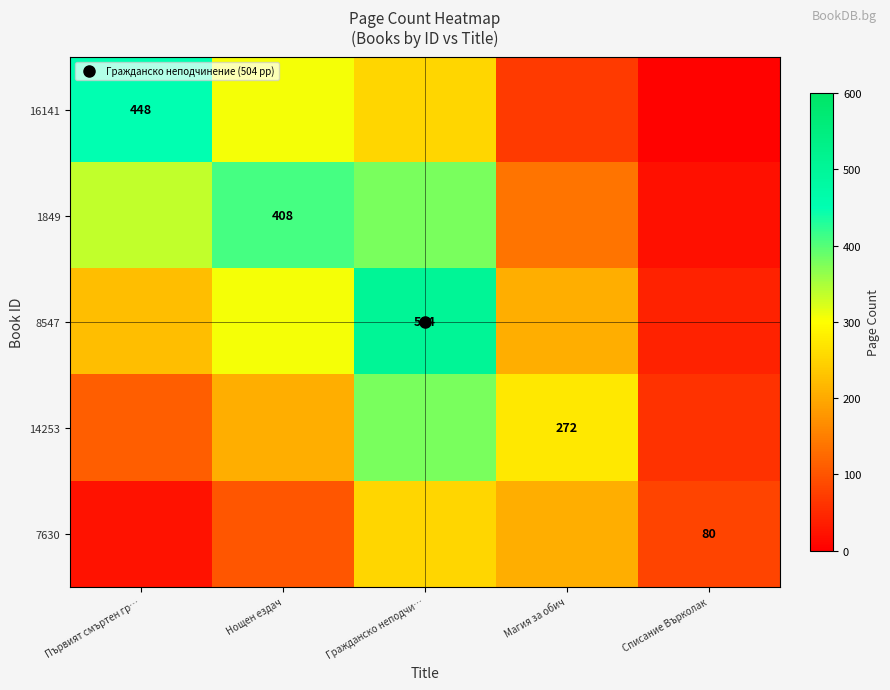

What is the maximum value shown in the chart?

504.0